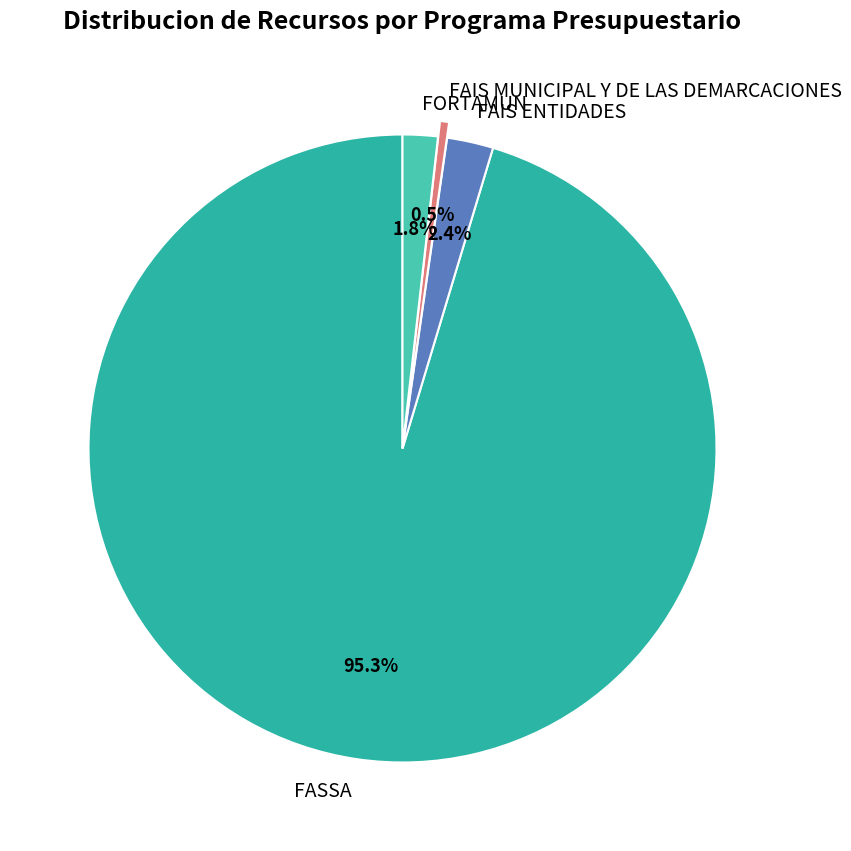

Does FASSA account for over 50% of the chart?

Yes